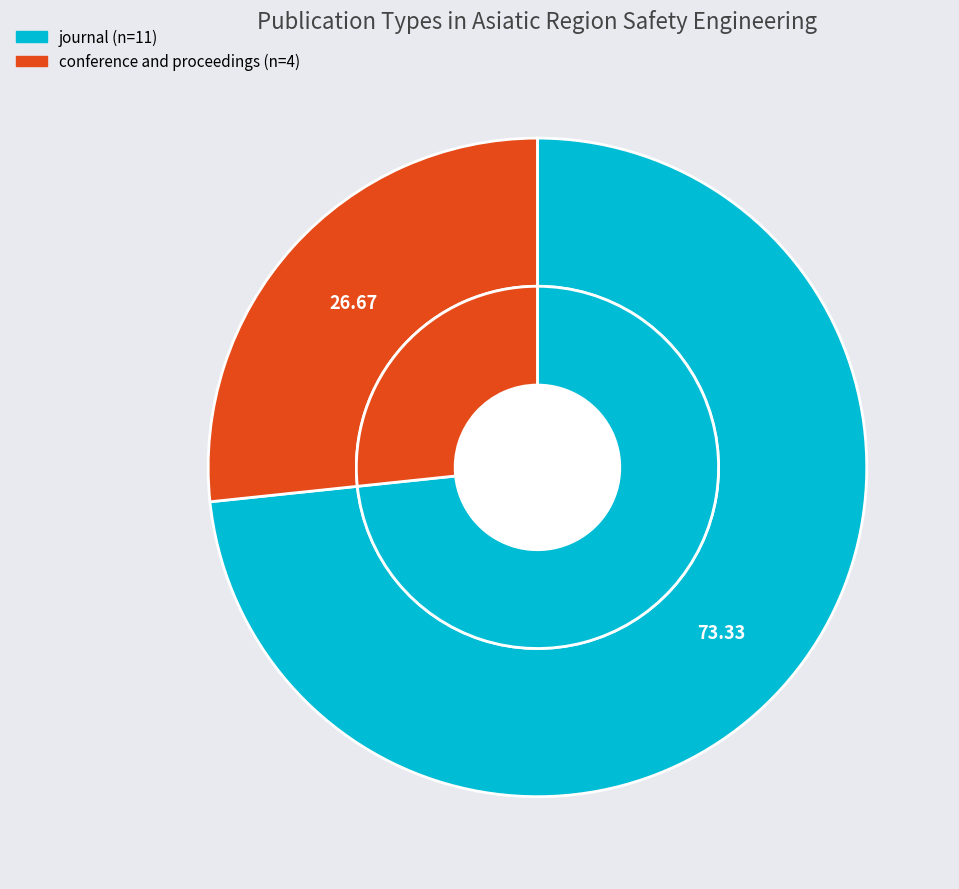

Which slice is the smallest?

conference and proceedings